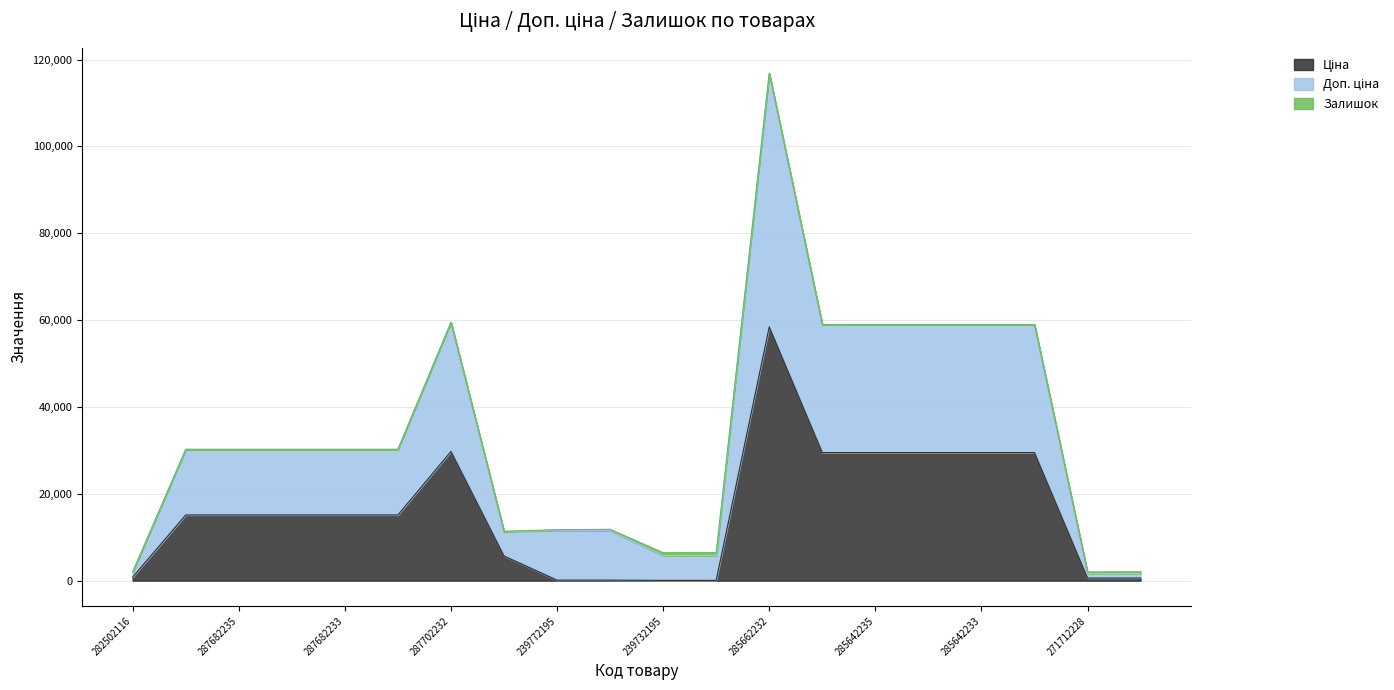

What is the total value across all series at 287682235?

30240.0